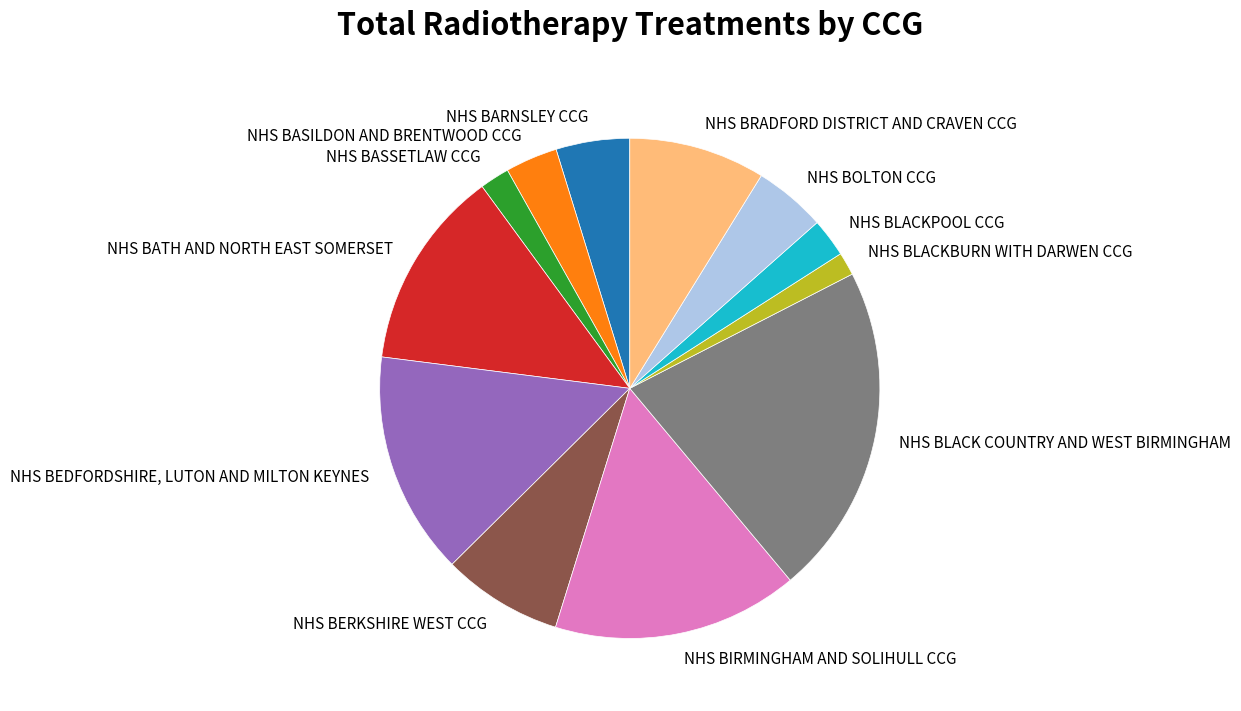

Rank the categories by value from highest to lowest.

NHS BLACK COUNTRY AND WEST BIRMINGHAM, NHS BIRMINGHAM AND SOLIHULL CCG, NHS BEDFORDSHIRE, LUTON AND MILTON KEYNES, NHS BATH AND NORTH EAST SOMERSET, NHS BRADFORD DISTRICT AND CRAVEN CCG, NHS BERKSHIRE WEST CCG, NHS BARNSLEY CCG, NHS BOLTON CCG, NHS BASILDON AND BRENTWOOD CCG, NHS BLACKPOOL CCG, NHS BASSETLAW CCG, NHS BLACKBURN WITH DARWEN CCG